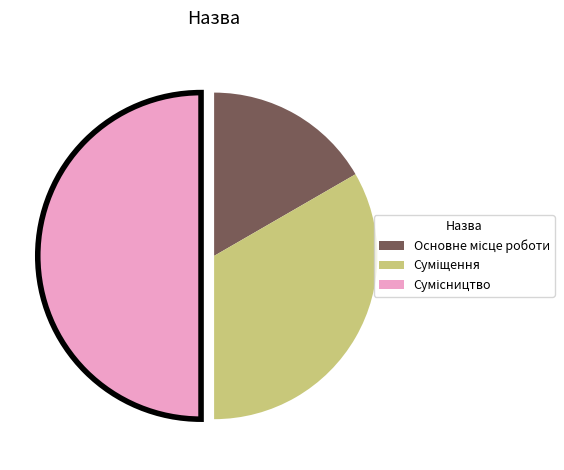

Count the number of slices in the pie.

3